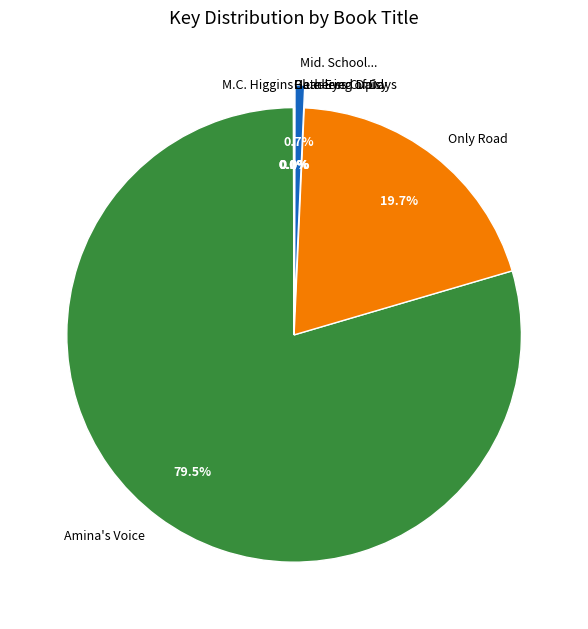

What percentage is NOT represented by Mid. School...?

99.3%